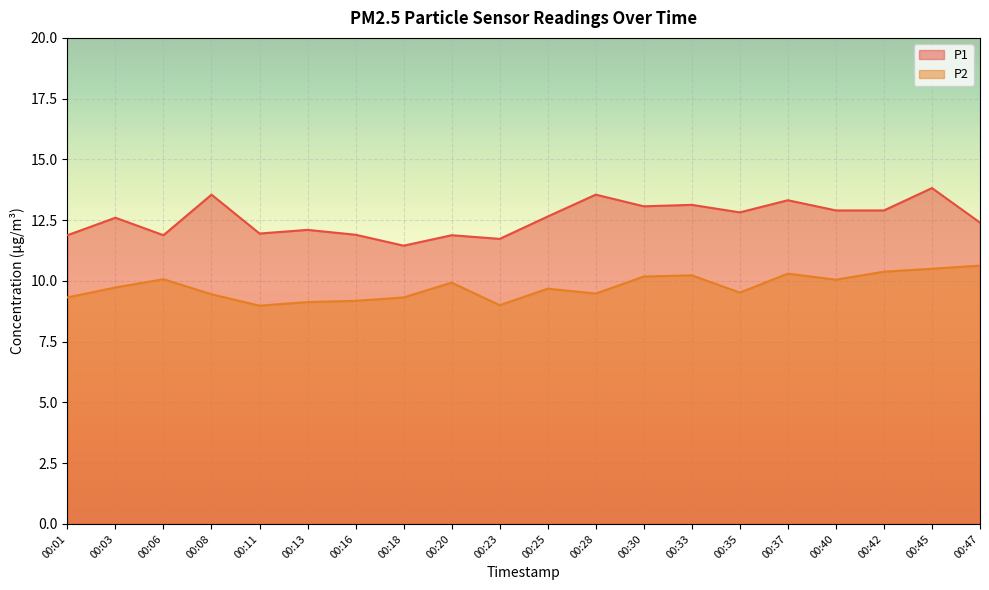

True or false: P2 has more than 1 interior local peaks.

True